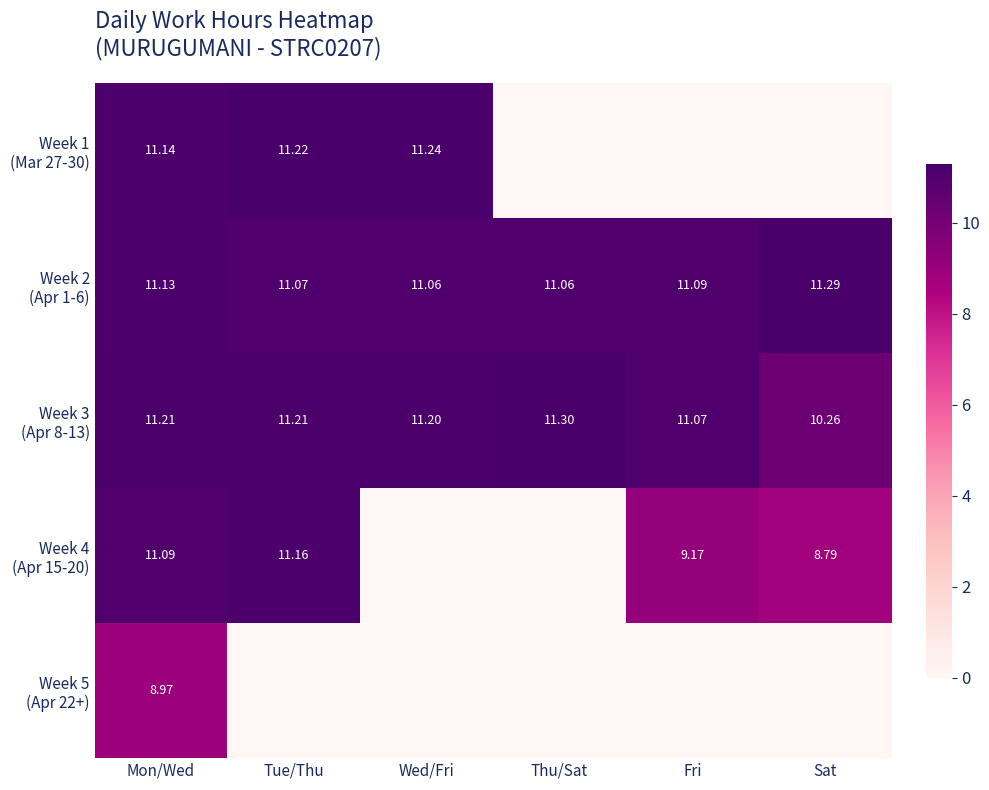

How many values in the Week 5 (Apr 22+) series exceed 0?

1